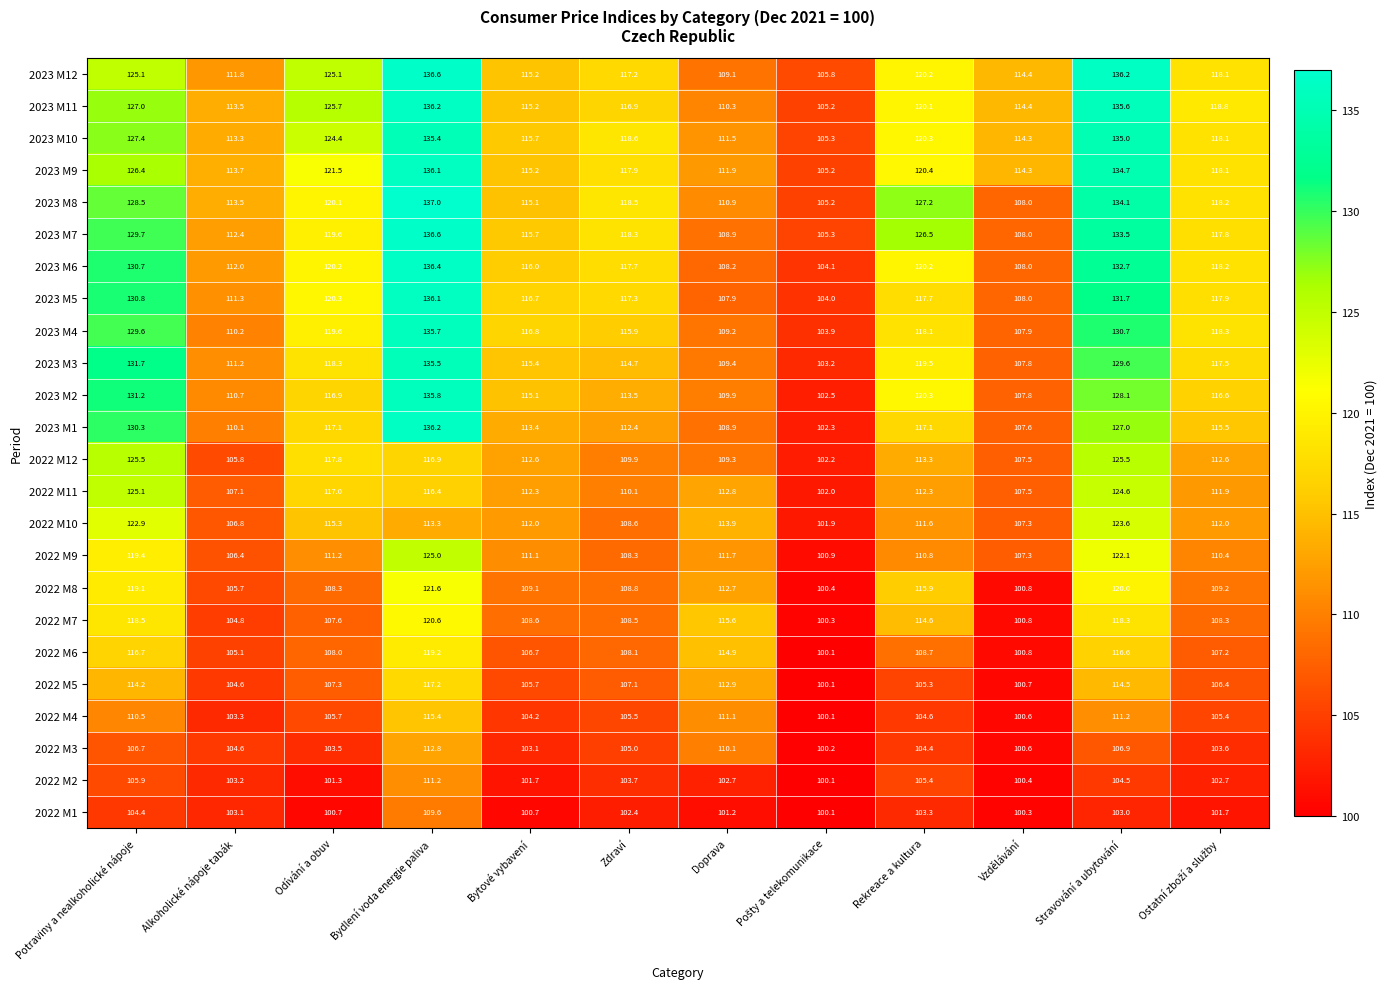

At which label does 2023 M6 reach its peak?

Bydlení voda energie paliva